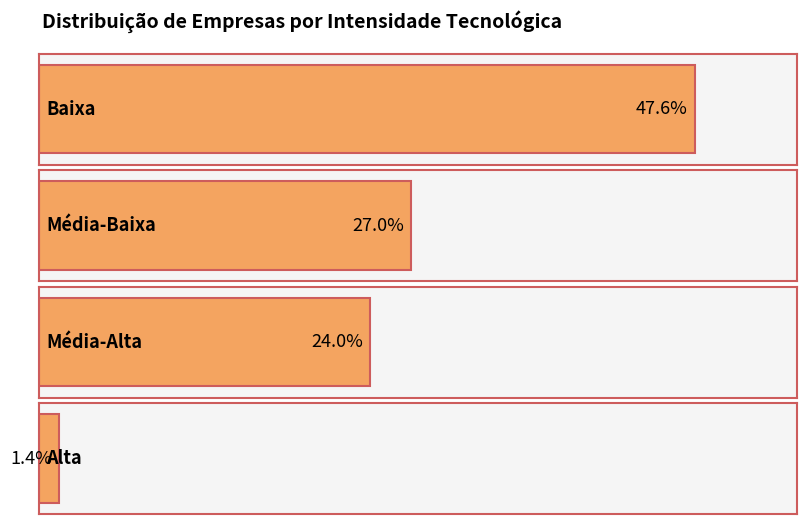

List the labels in order of value, smallest first.

Alta, Média-Alta, Média-Baixa, Baixa